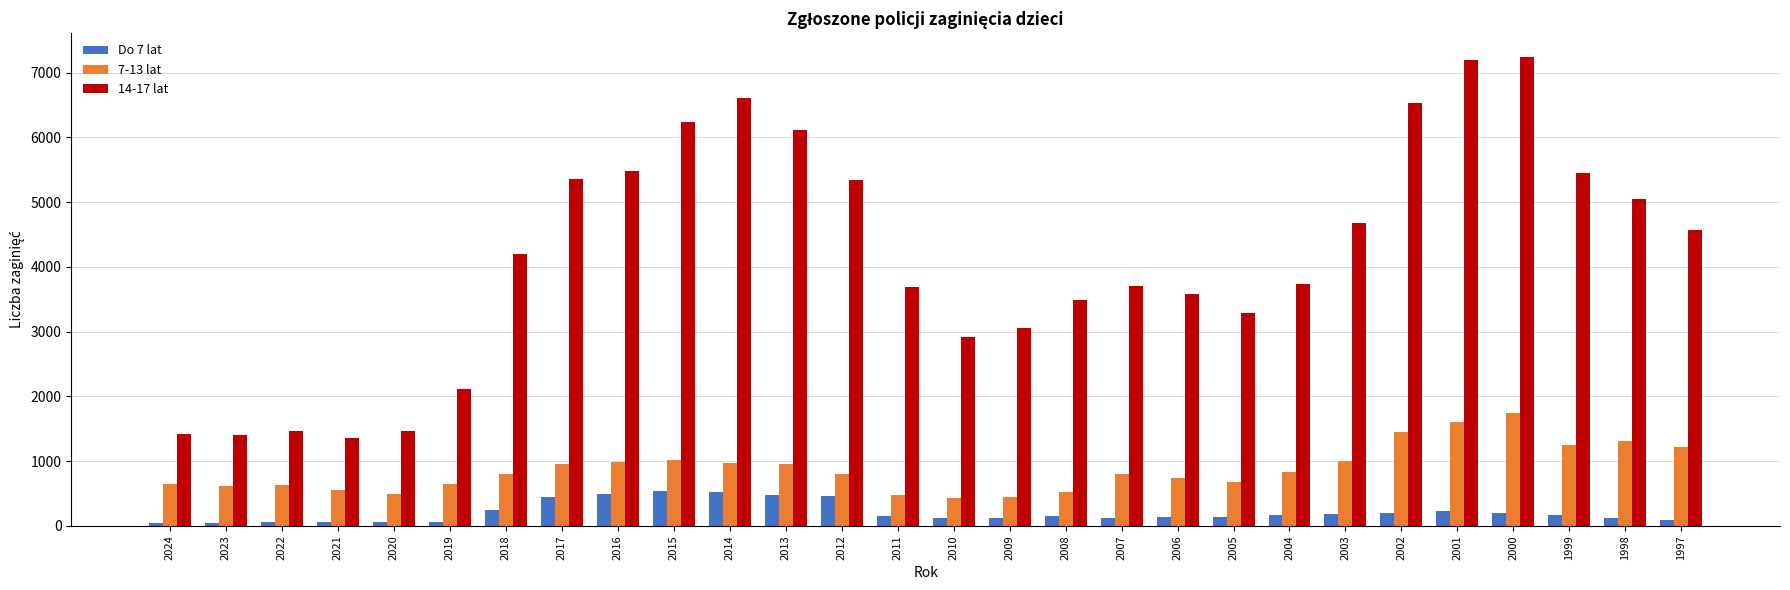

Which series has the largest range (max minus min)?

14-17 lat